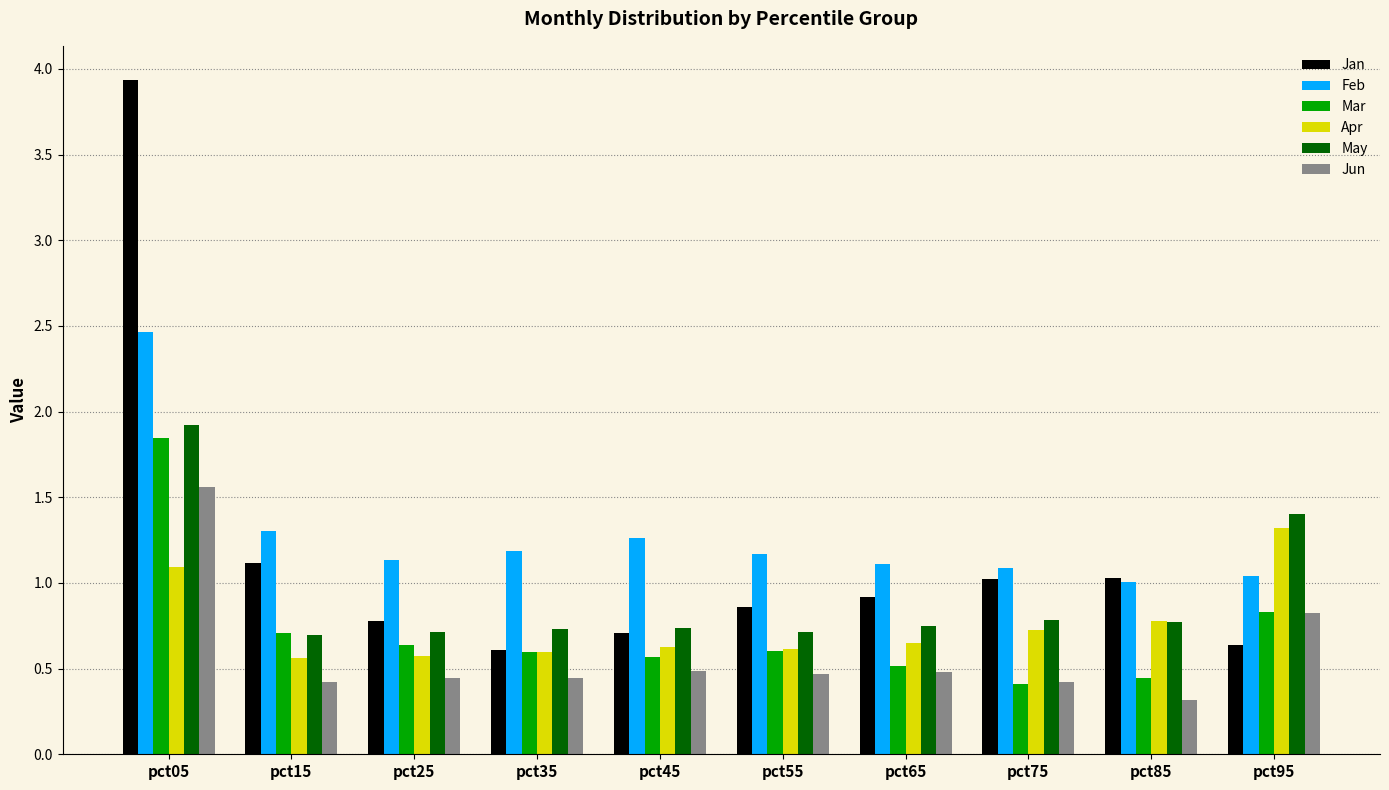

Read the May value at pct05.

1.9